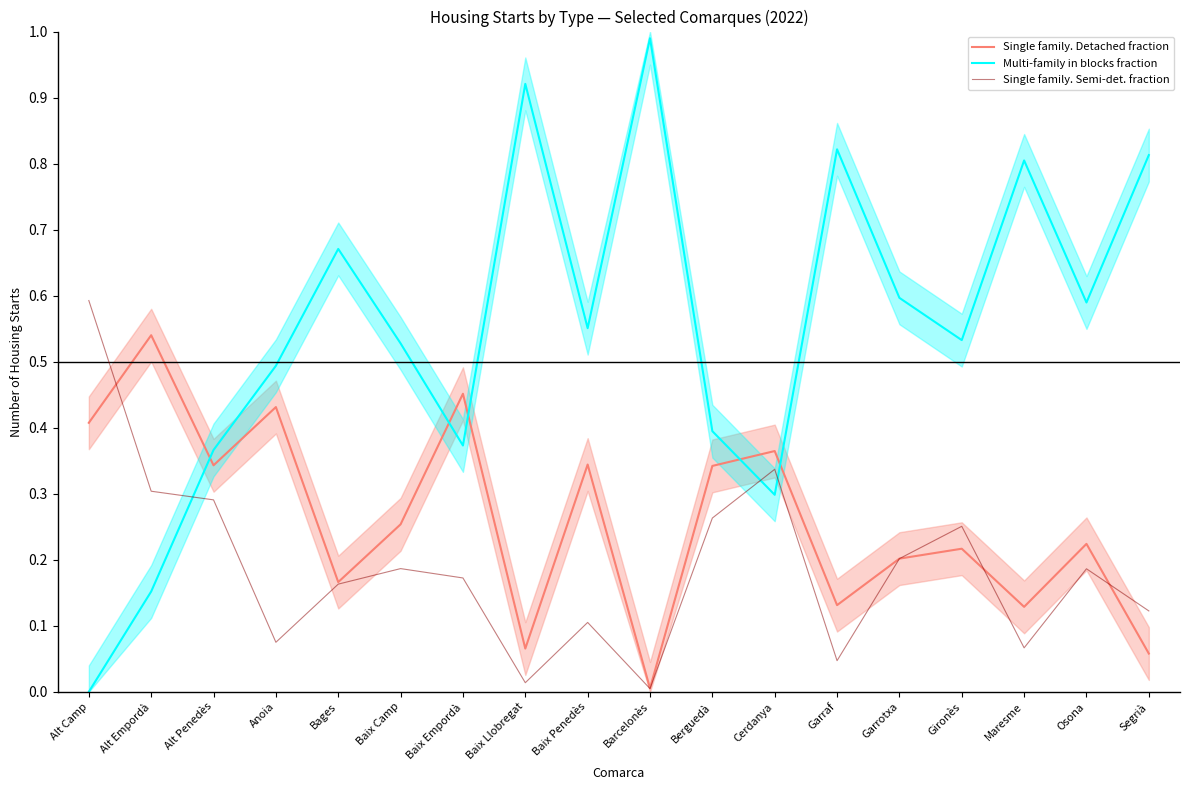

Which has a higher value, Cerdanya or Barcelonès?

Cerdanya